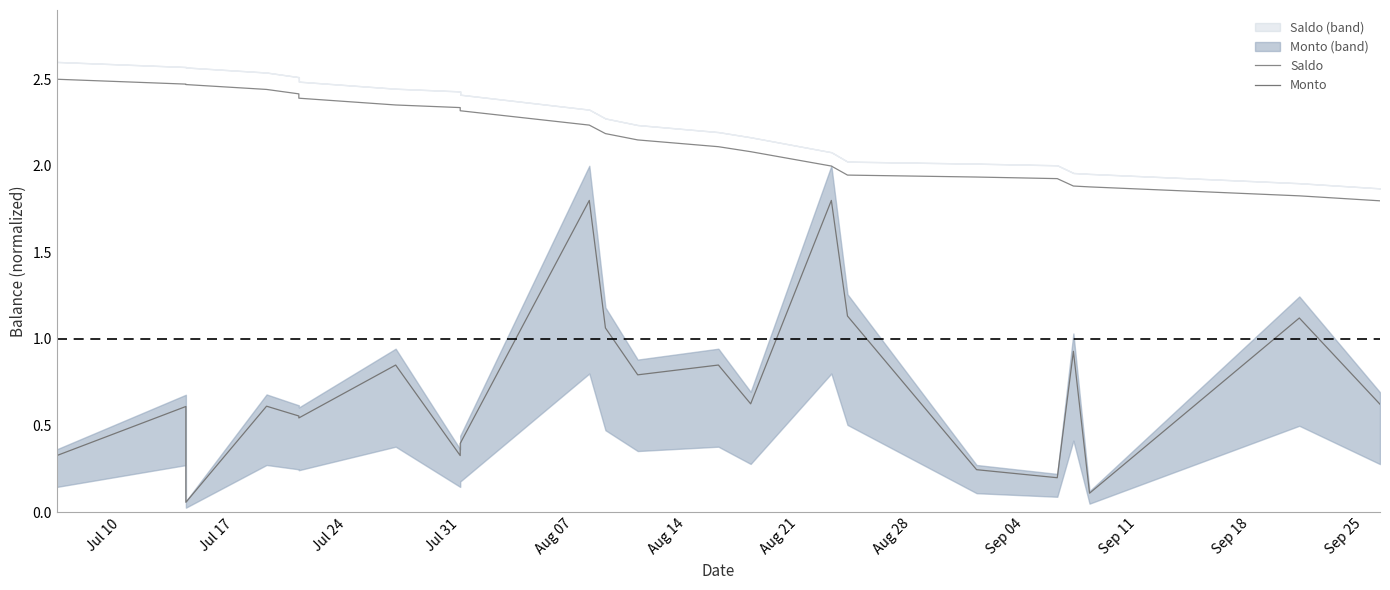

True or false: Monto has a value of 0.4 at 16.

False